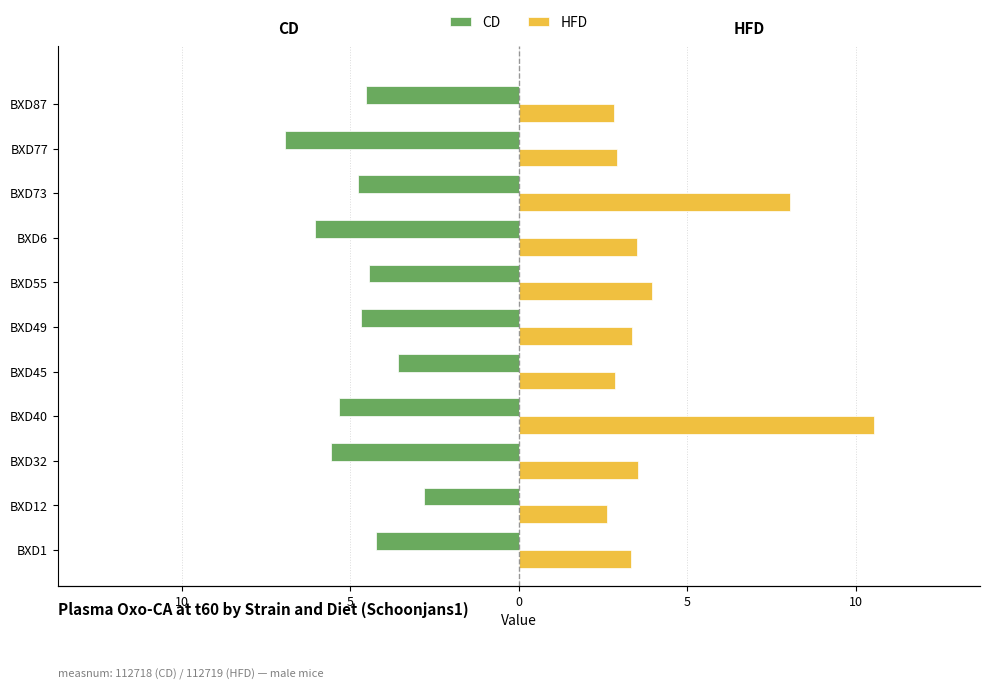

What is the smallest value displayed?

-6.9